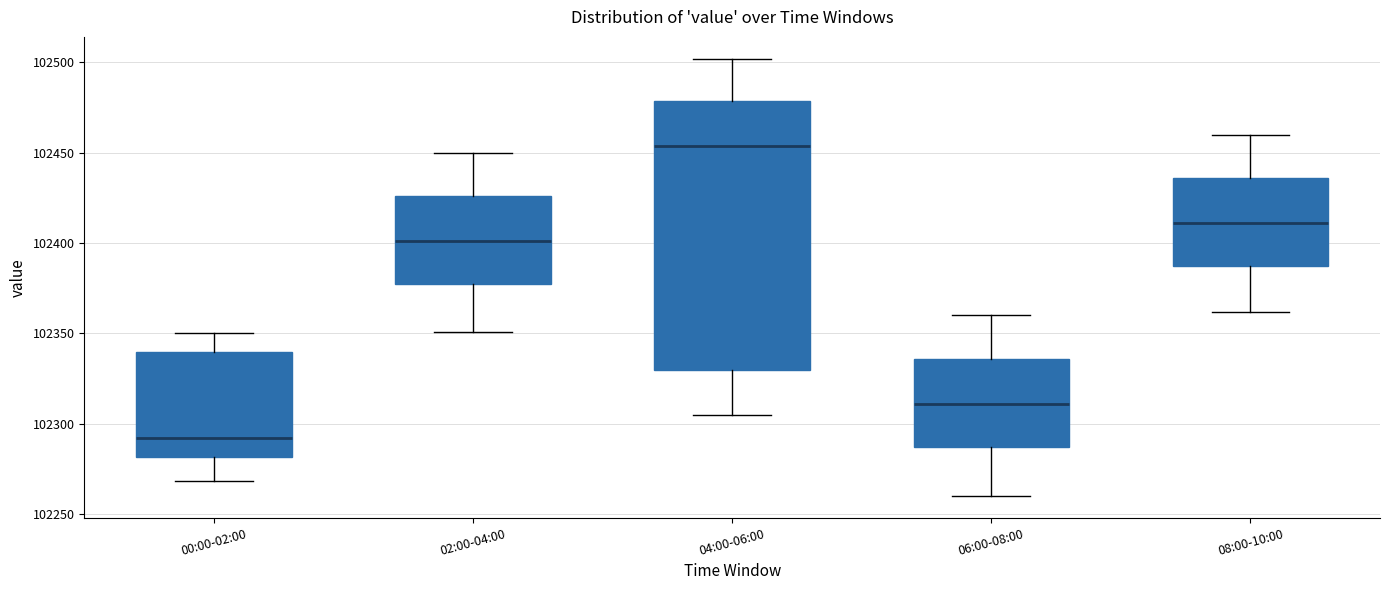

Where does the median line of the box for 06:00-08:00 sit on the y-axis? The values are not printed on the chart, so give them approximately, as read against the axis.

102310